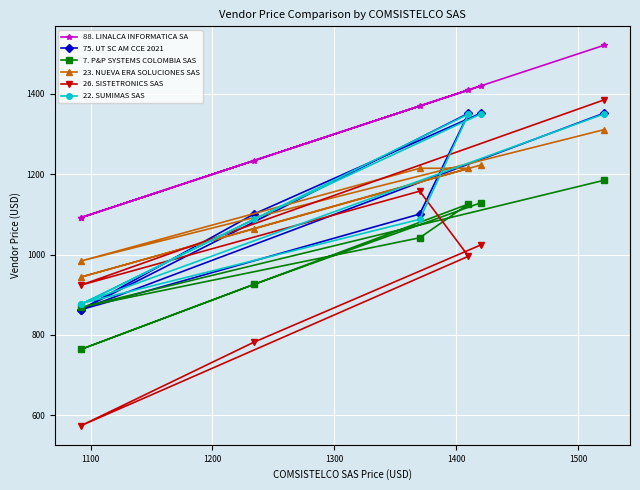

Is it true that 26. SISTETRONICS SAS equals 463 at 1300?

False